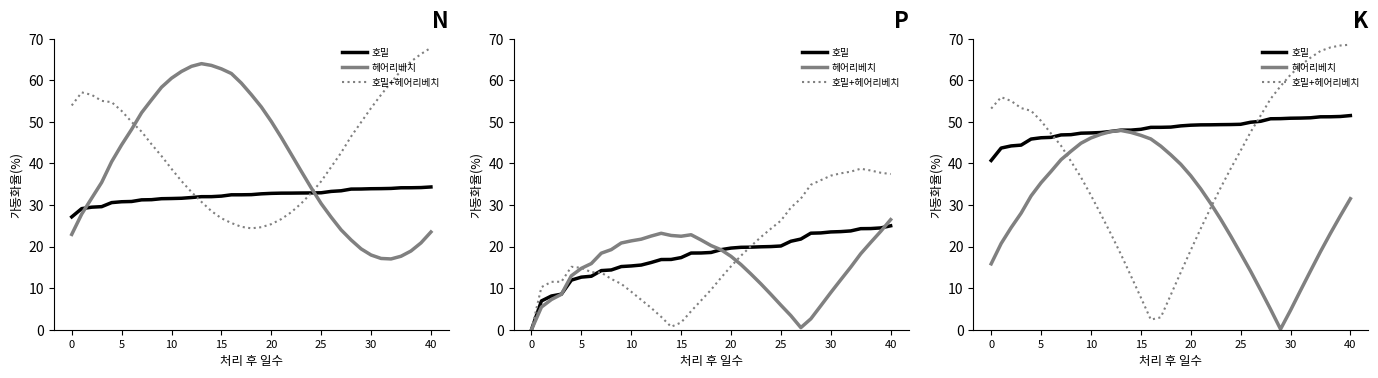

How many distinct data groups are displayed?

3